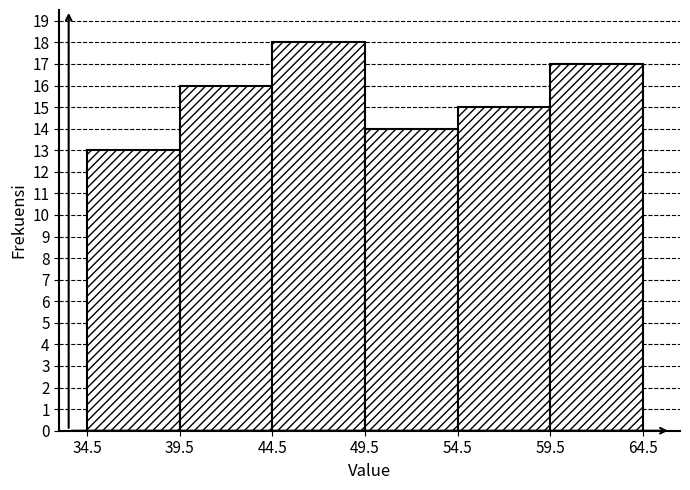

Reading left to right, list every bar in this chart as the range it spans on the x-axis followed by its height. The values are not printed on the chart, so give them approximately, as read against the axis.

34.5 to 39.5: 13
39.5 to 44.5: 16
44.5 to 49.5: 18
49.5 to 54.5: 14
54.5 to 59.5: 15
59.5 to 64.5: 17